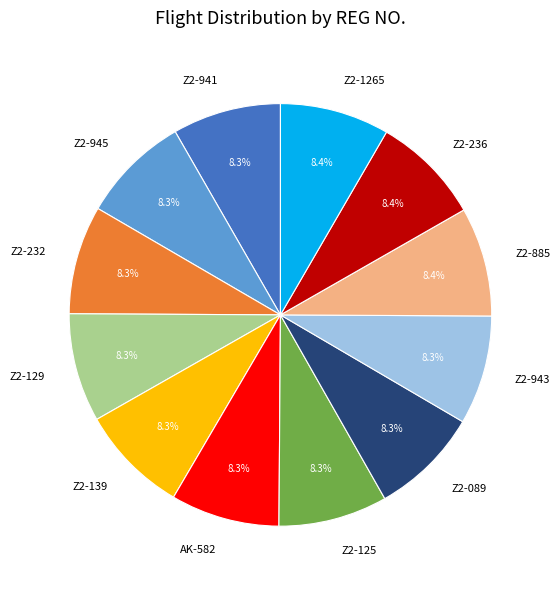

Count the number of slices in the pie.

12